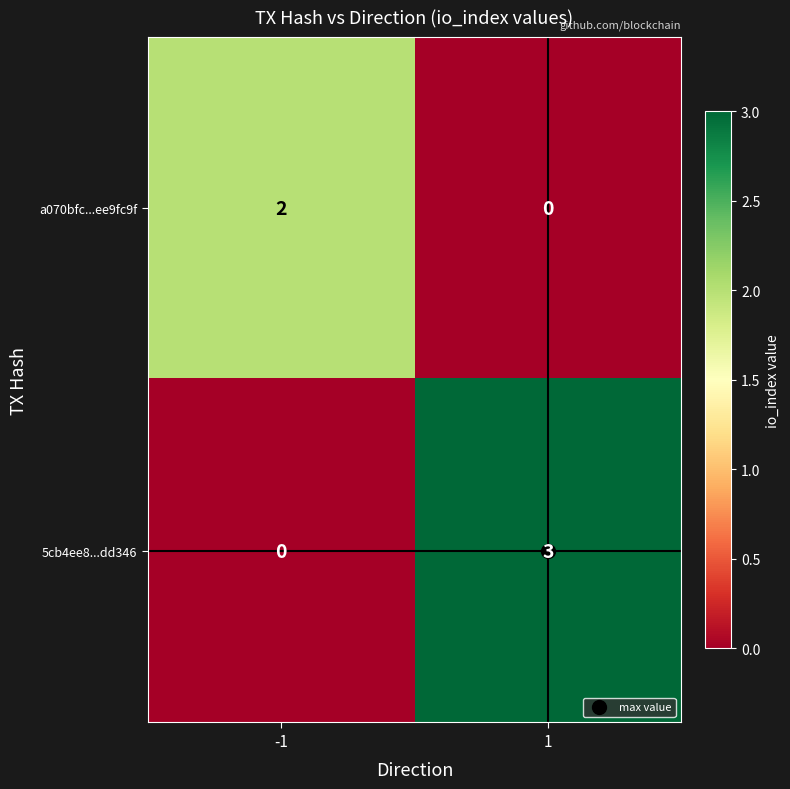

Is it true that 5cb4ee8...dd346 equals 1 at -1?

False